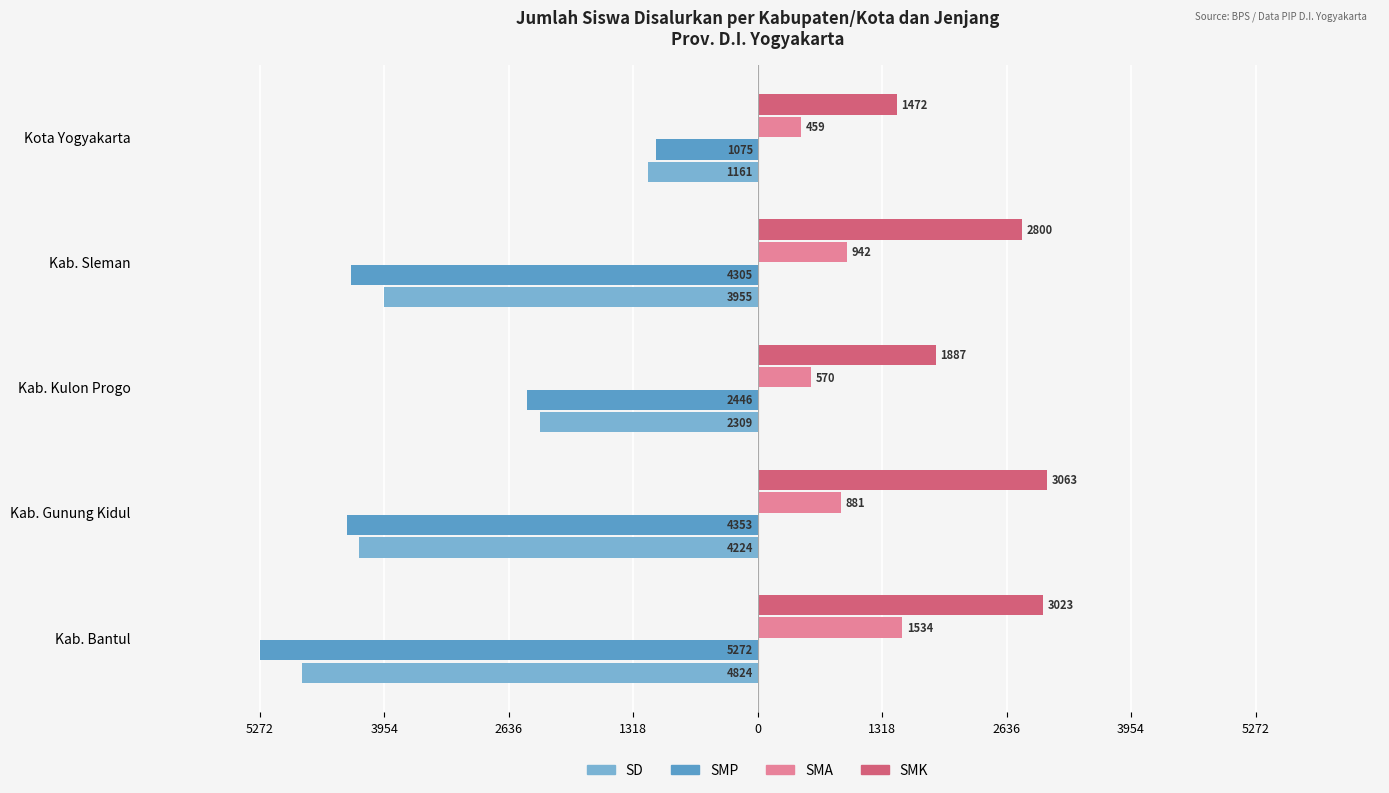

Are the bars horizontal?

Yes